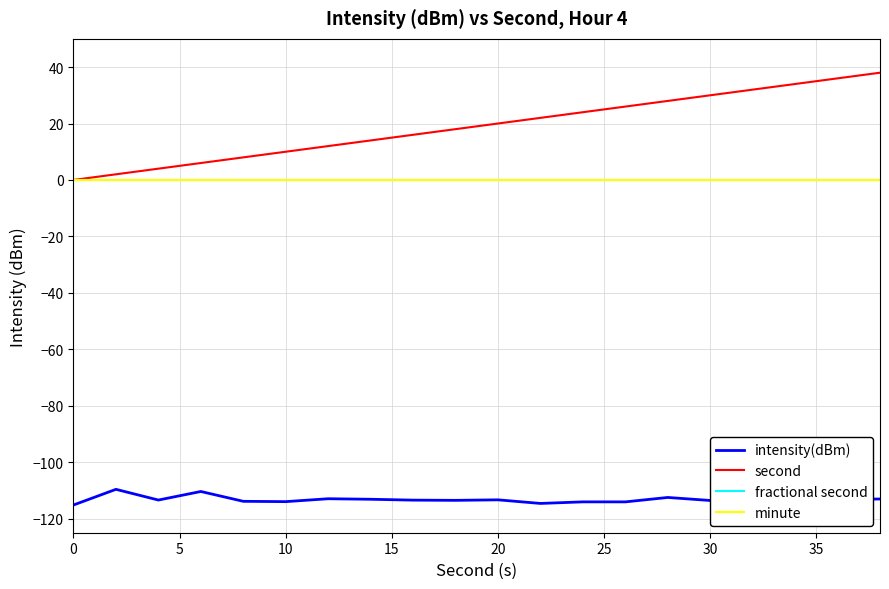

How many values in second are above zero?

19